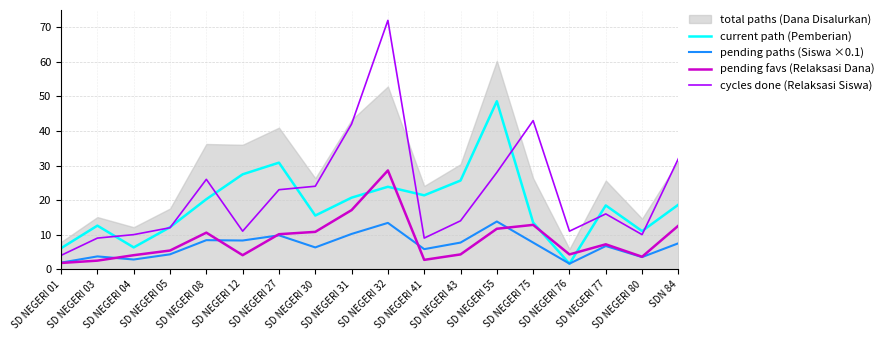

Is the value of cycles done (Relaksasi Siswa) at SD NEGERI 01 greater than the value of current path (Pemberian) at SD NEGERI 77?

No